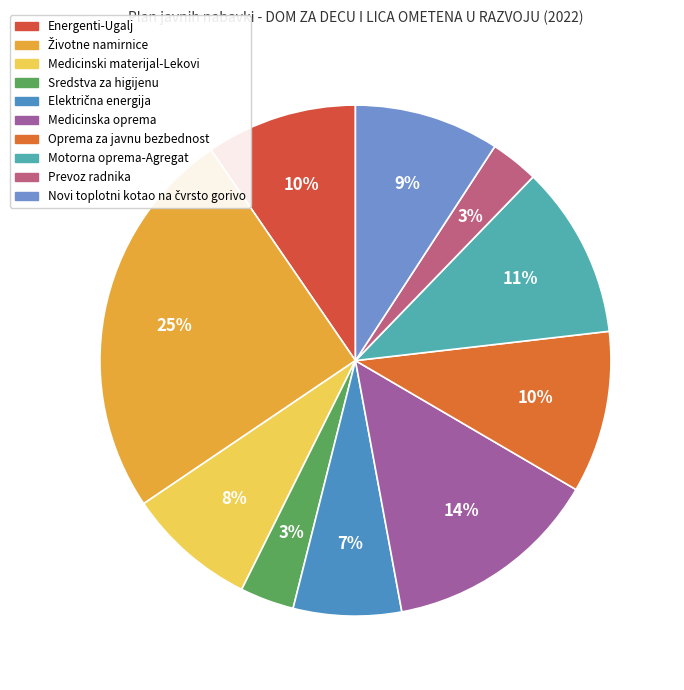

Does Sredstva za higijenu represent more than half of the total?

No